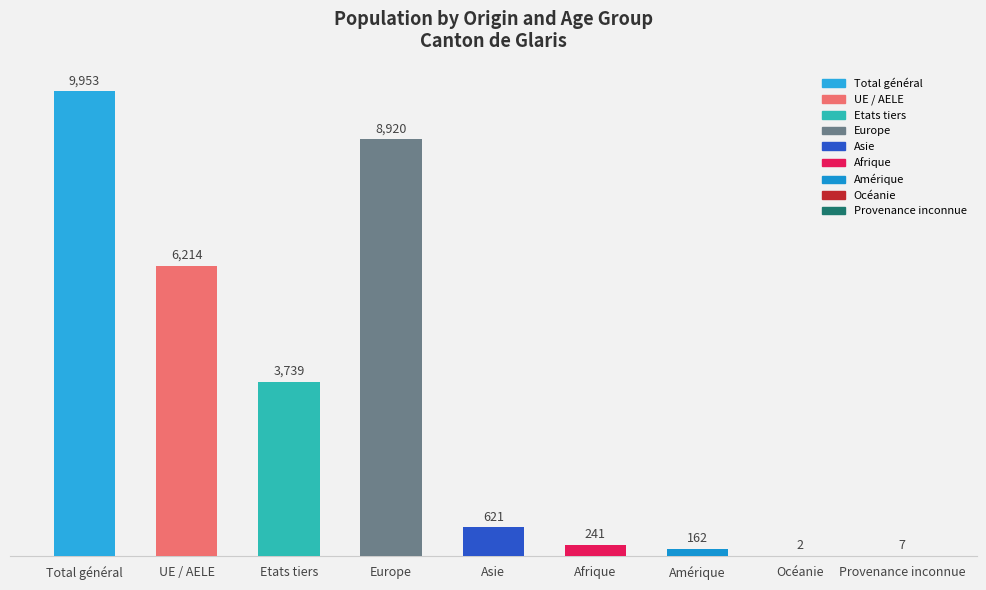

At which category does the chart reach its peak across all series?

Total général